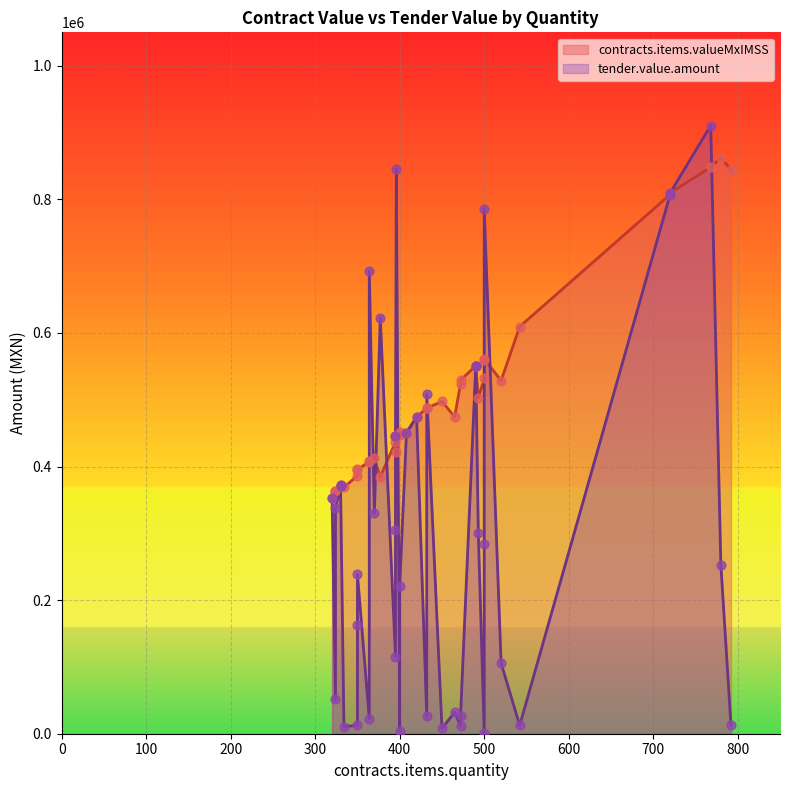

At which category is the sum across all series the highest?

768